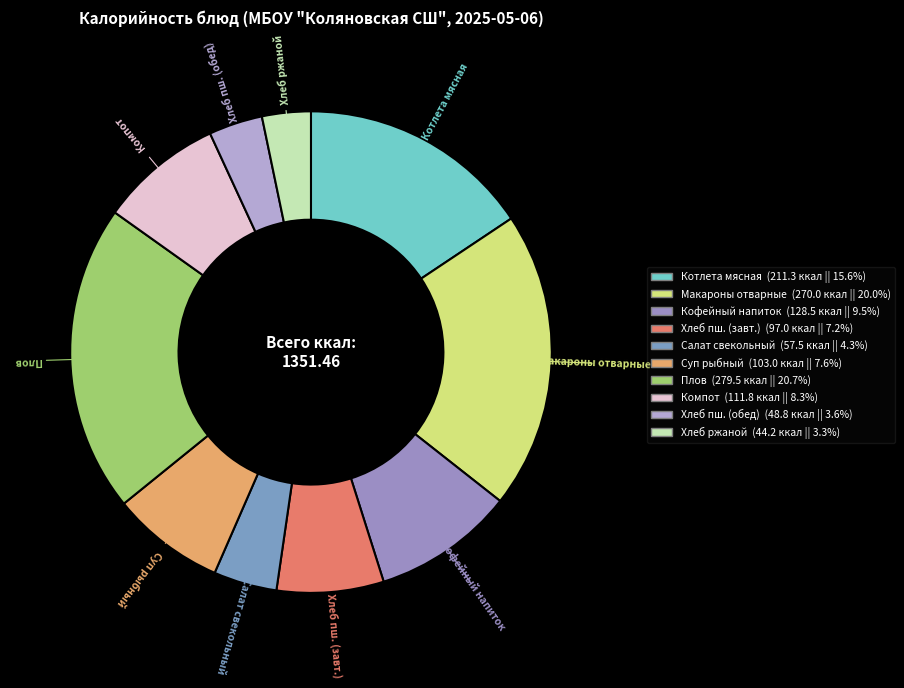

Which slice is the largest?

Плов